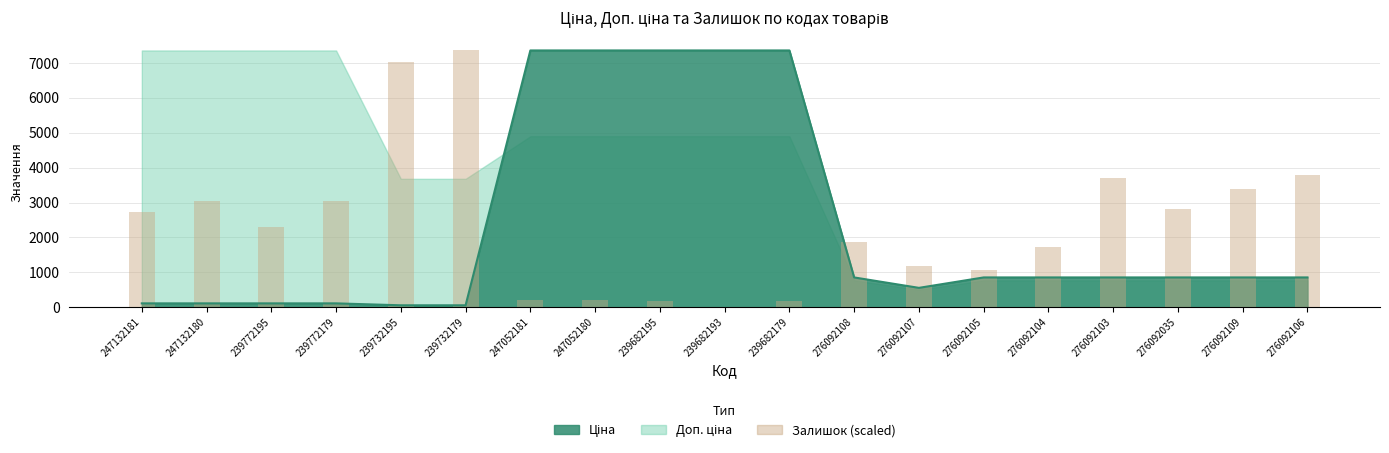

Rank the series by their average value, from lowest to highest.

Залишок, Ціна, Доп. ціна